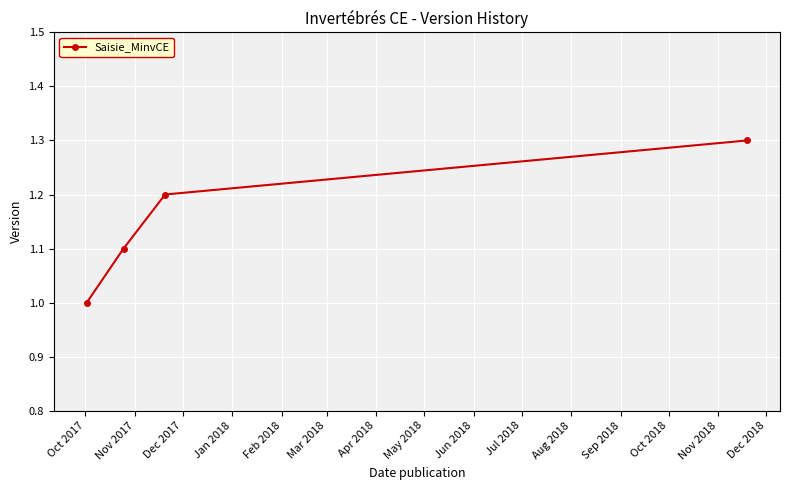

What is the difference between the maximum and minimum values?

0.3